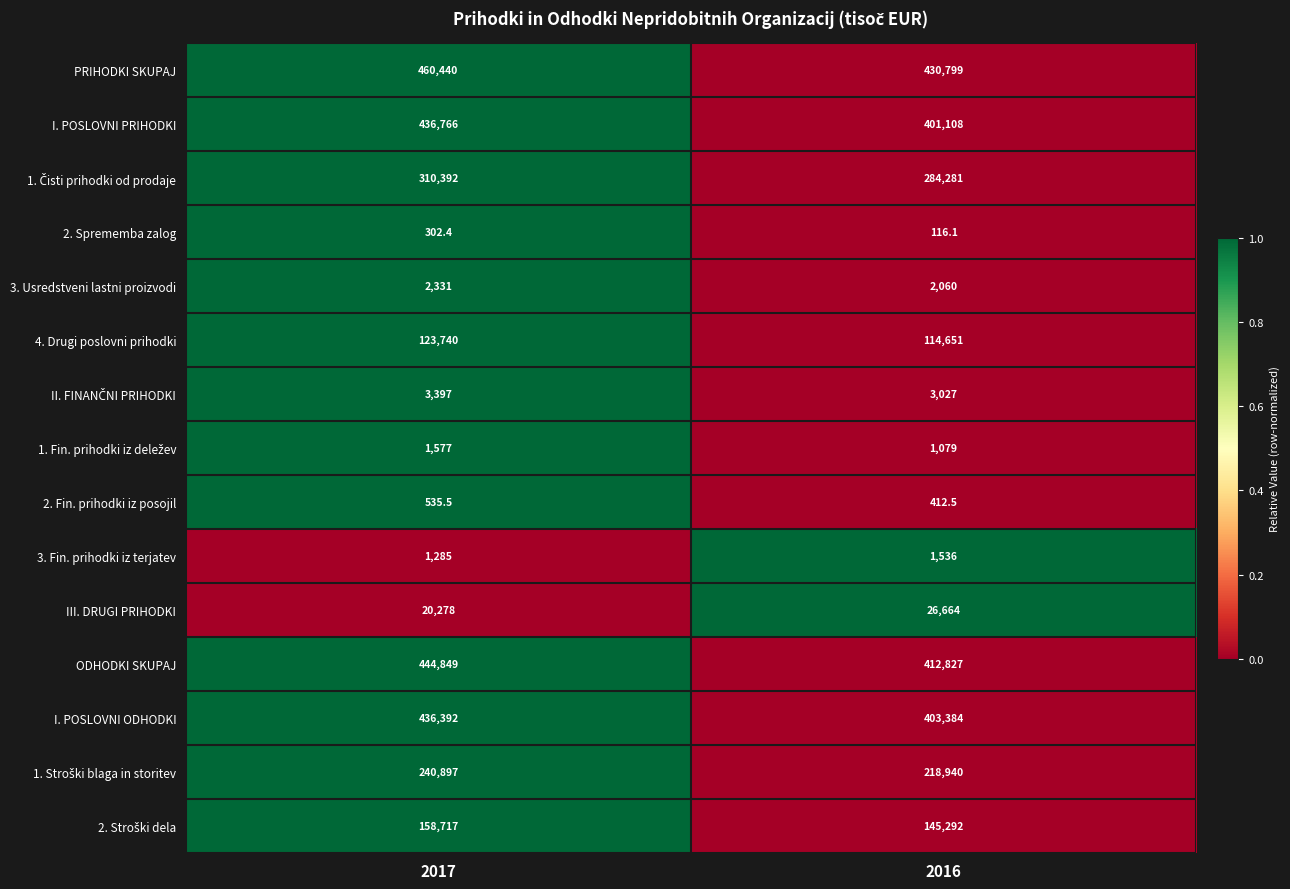

At which category does the chart reach its peak across all series?

2017